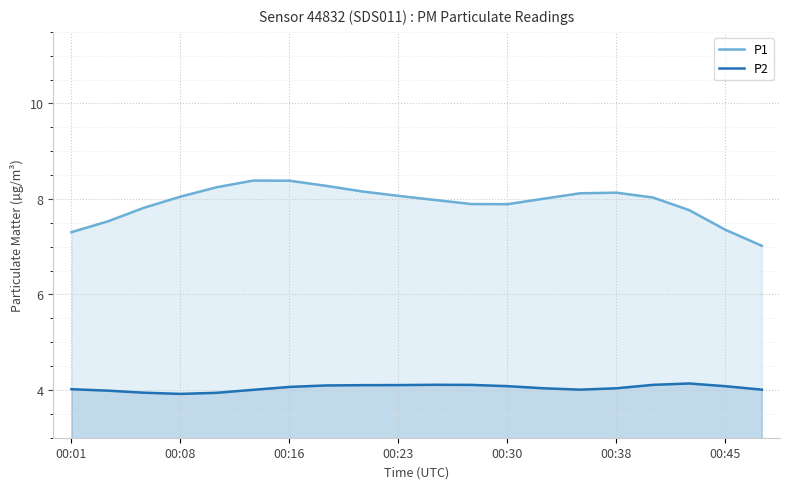

What is the sum of the P1 values at 10 and 11?

15.9